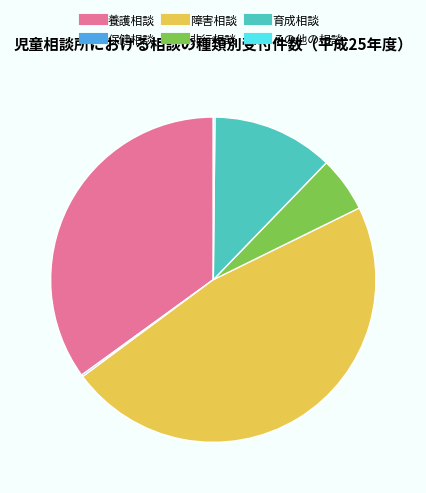

The 障害相談 slice represents 47% of the pie. True or false?

True